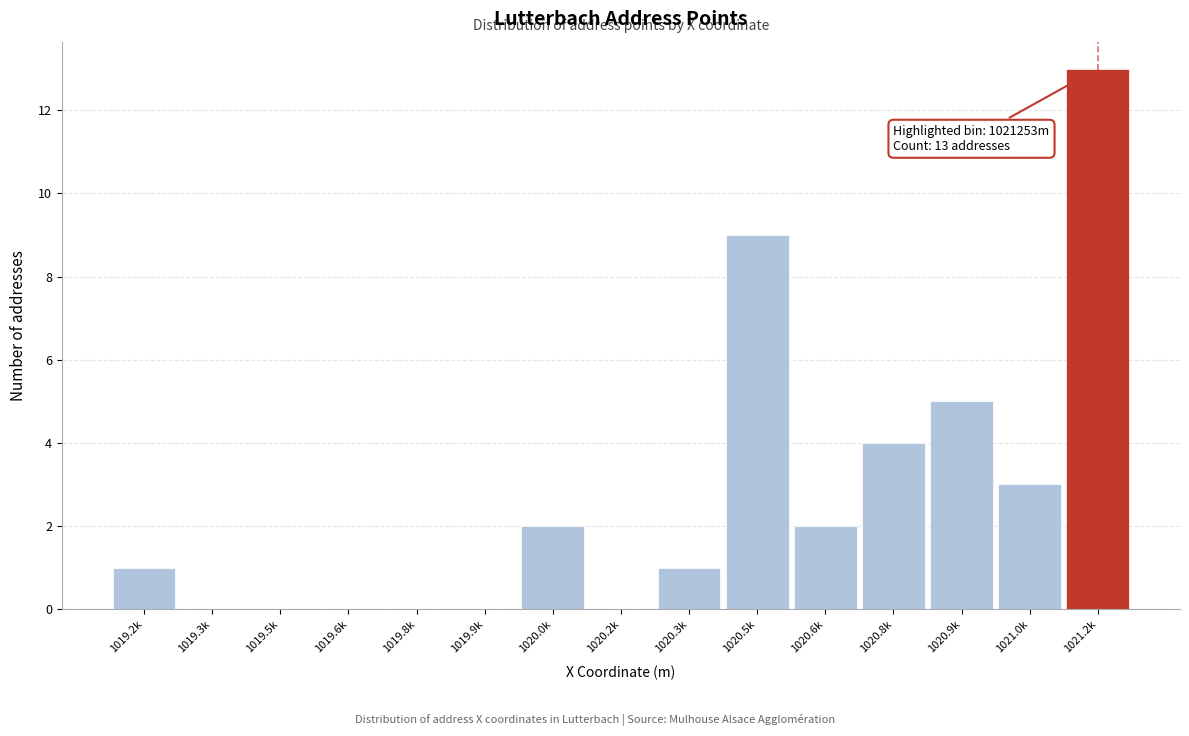

Reading left to right, list all the values displayed in this chart.

1019.2k=1	1019.3k=0	1019.5k=0	1019.6k=0	1019.8k=0	1019.9k=0	1020.0k=2	1020.2k=0	1020.3k=1	1020.5k=9	1020.6k=2	1020.8k=4	1020.9k=5	1021.0k=3	1021.2k=13